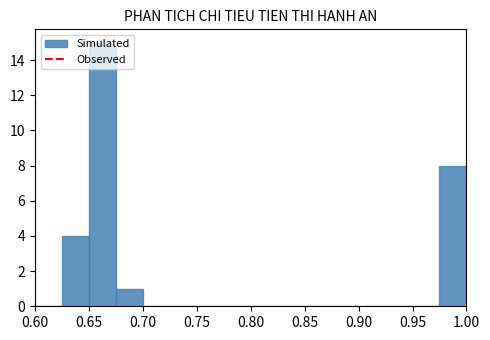

Reading left to right, transcribe this chart: for each bar, give the range it covers on the x-axis and its height. The values are not printed on the chart, so give them approximately, as read against the axis.

0.600 to 0.625: 0
0.625 to 0.650: 4
0.650 to 0.675: 15
0.675 to 0.700: 1
0.700 to 0.725: 0
0.725 to 0.750: 0
0.750 to 0.775: 0
0.775 to 0.800: 0
0.800 to 0.825: 0
0.825 to 0.850: 0
0.850 to 0.875: 0
0.875 to 0.900: 0
0.900 to 0.925: 0
0.925 to 0.950: 0
0.950 to 0.975: 0
0.975 to 1.000: 8